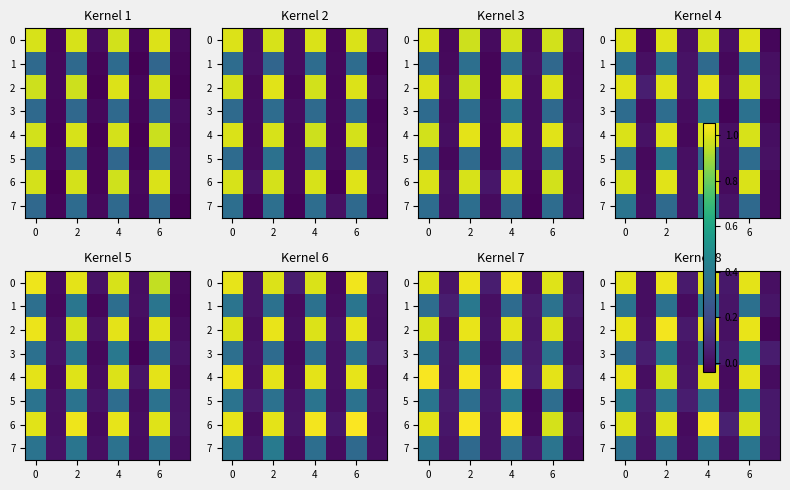

What is the average value of the 2 series?

0.5